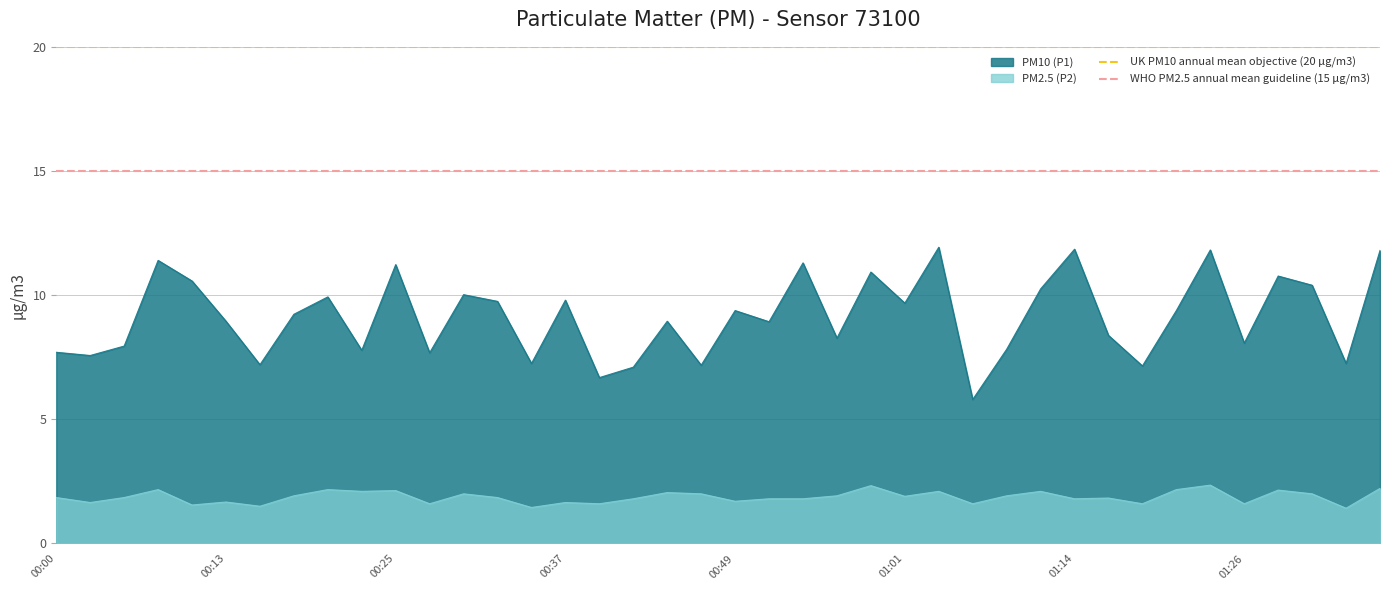

True or false: PM2.5 (P2) and PM10 (P1) cross at least once.

False